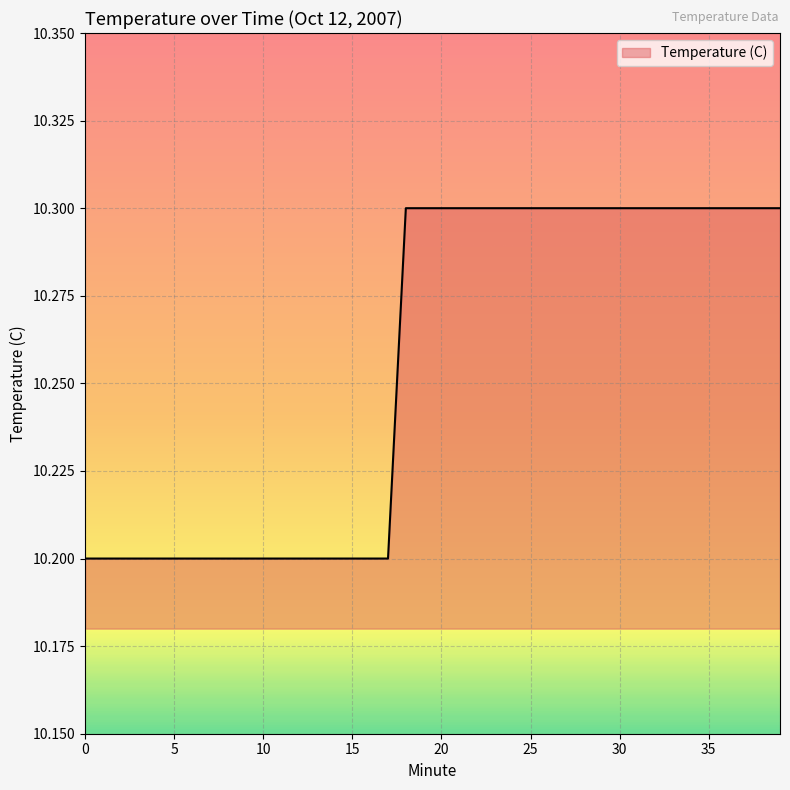

What is the minimum value shown in the chart?

10.2